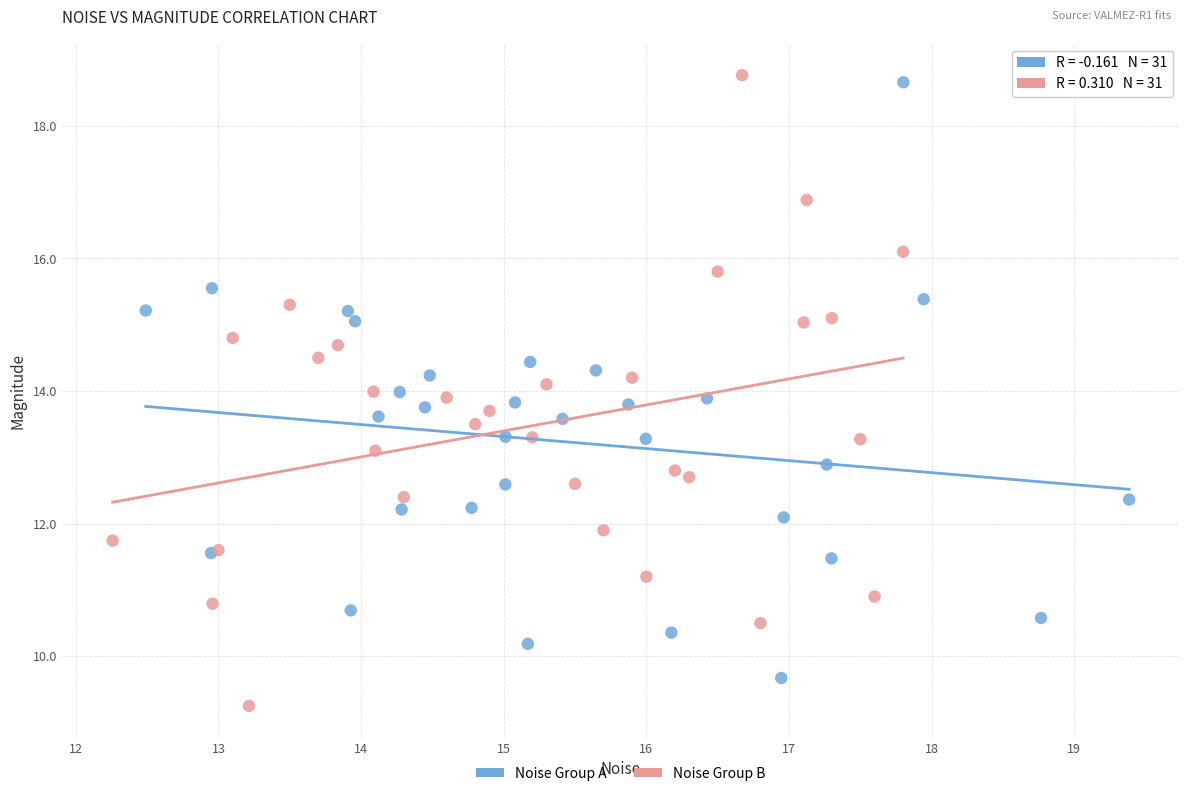

Which series contains the highest Y value?

Noise Group B